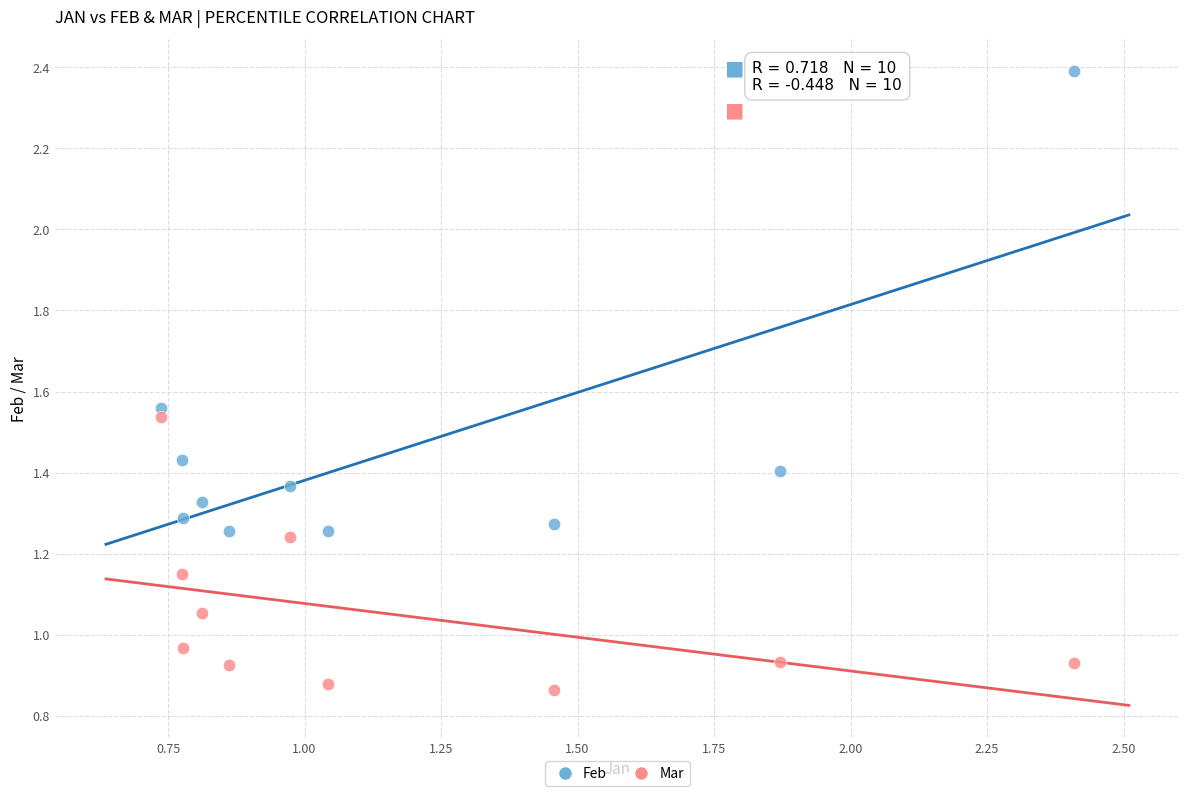

Across all data points, what is the range of X values (max minus min)?

1.7